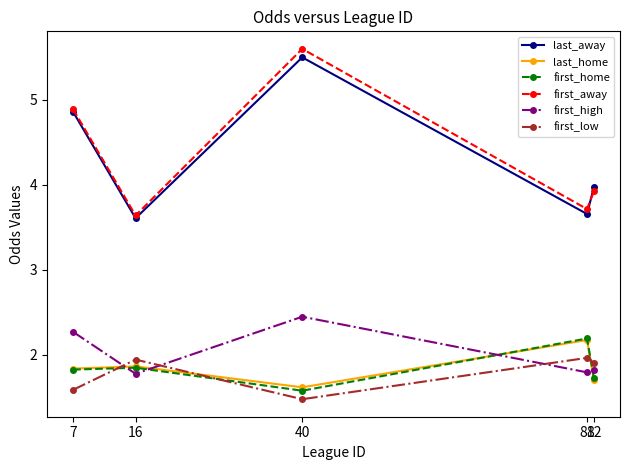

True or false: first_low has a value of 1.9 at 16.

True